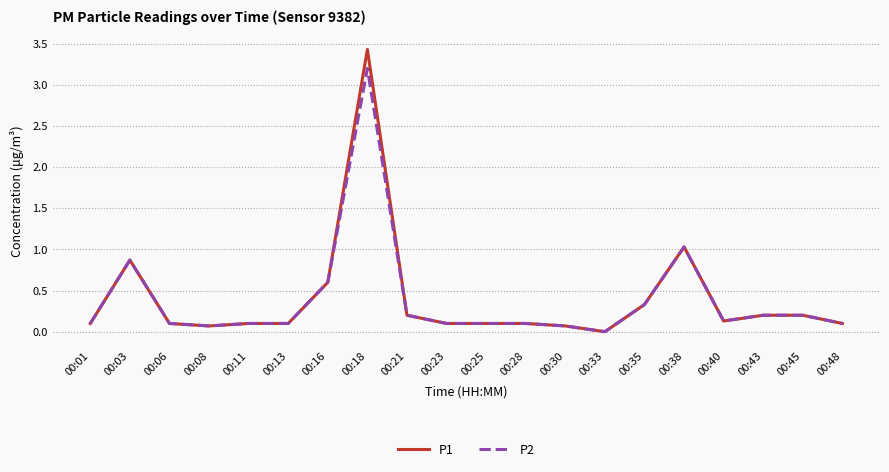

How many lines are shown in the chart?

2